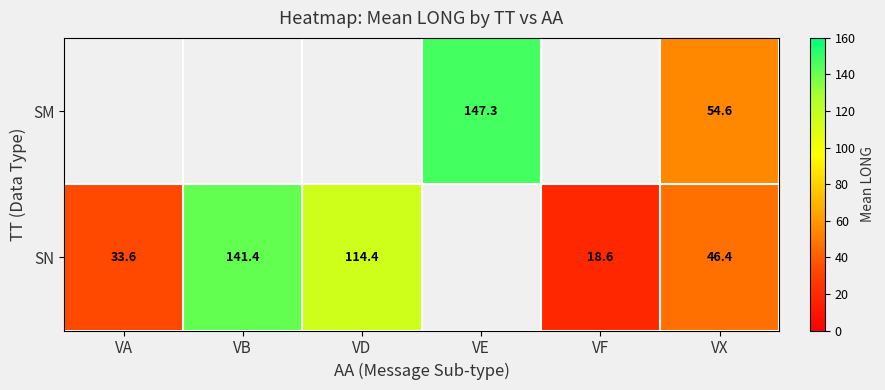

What is the greatest value displayed?

147.3